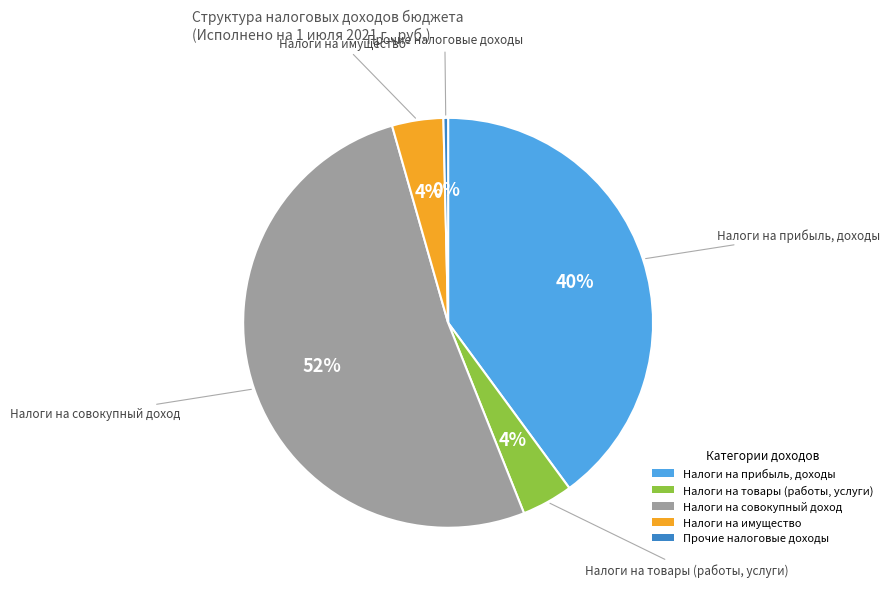

To the nearest percent, what is the combined percentage of Налоги на товары (работы, услуги) and Налоги на имущество?

8%